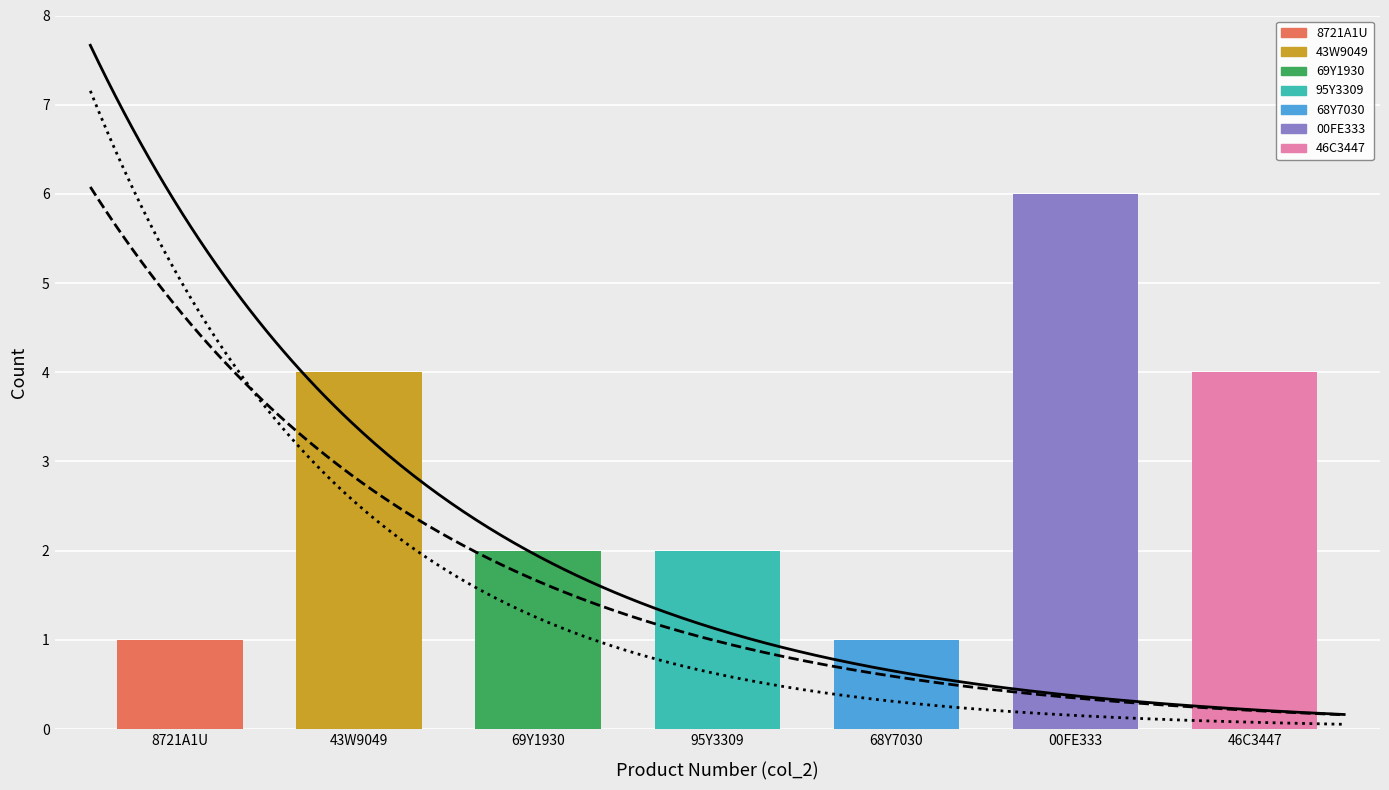

Which label corresponds to the smallest value in the chart?

8721A1U